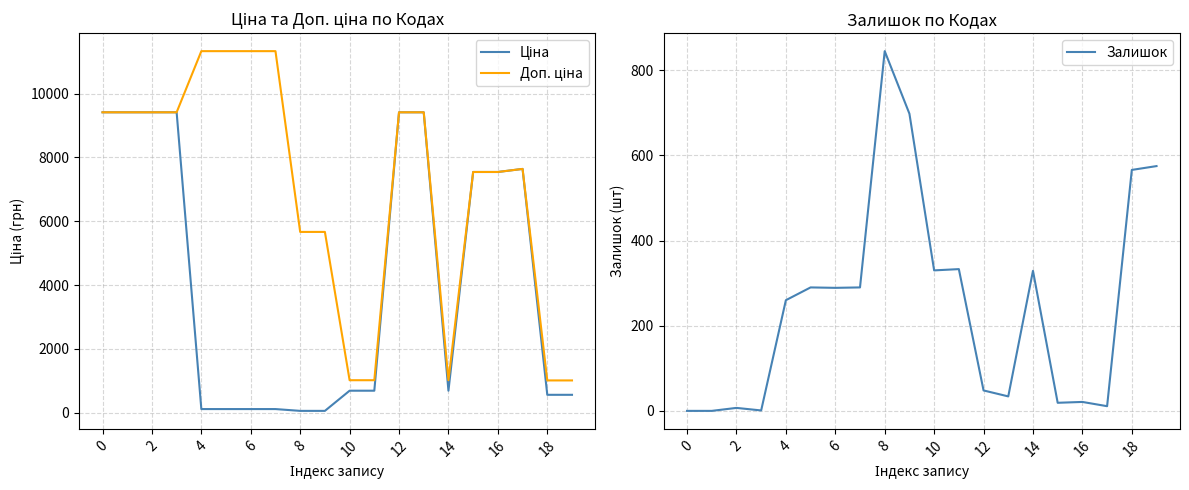

True or false: Ціна and Доп. ціна intersect in this chart.

False